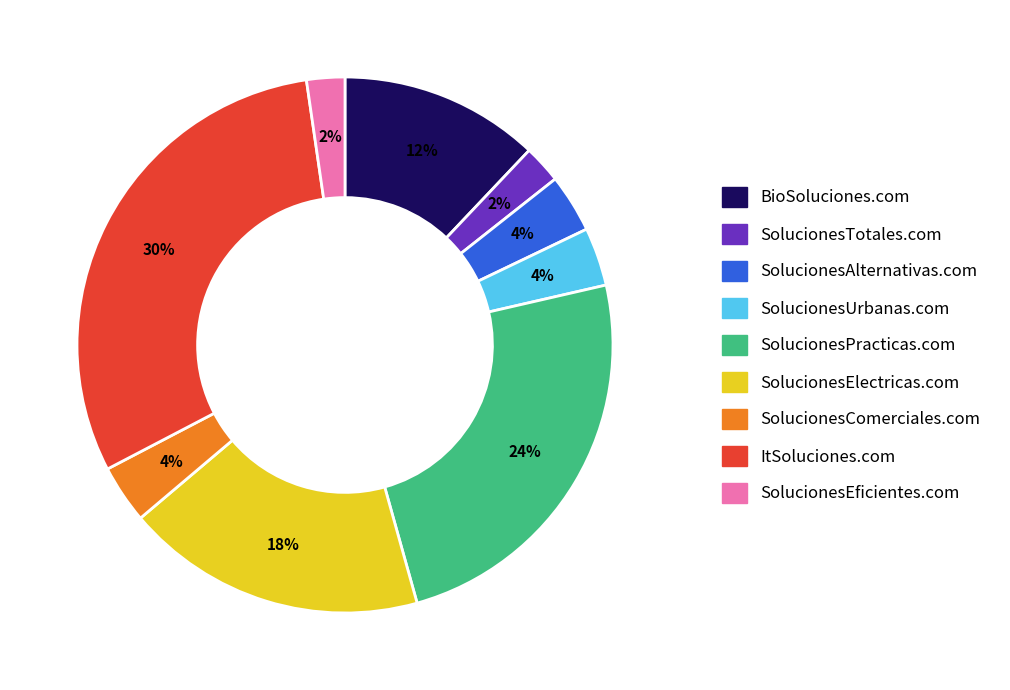

Count the number of slices in the pie.

9